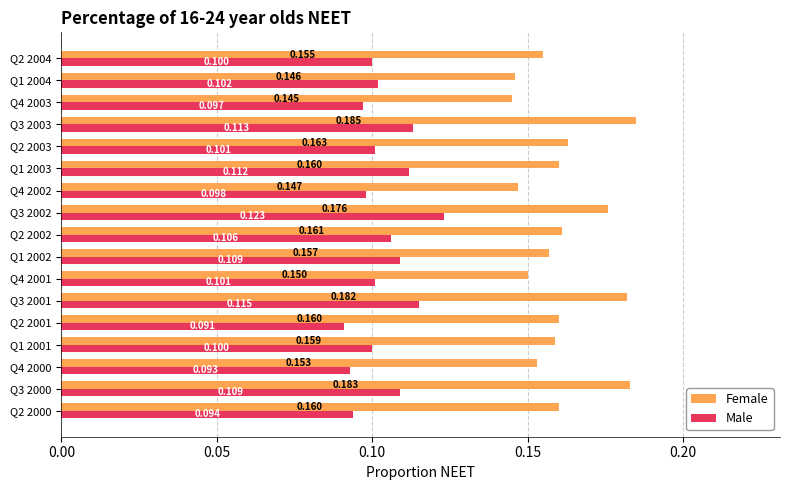

Which series has the largest total across all categories?

Female